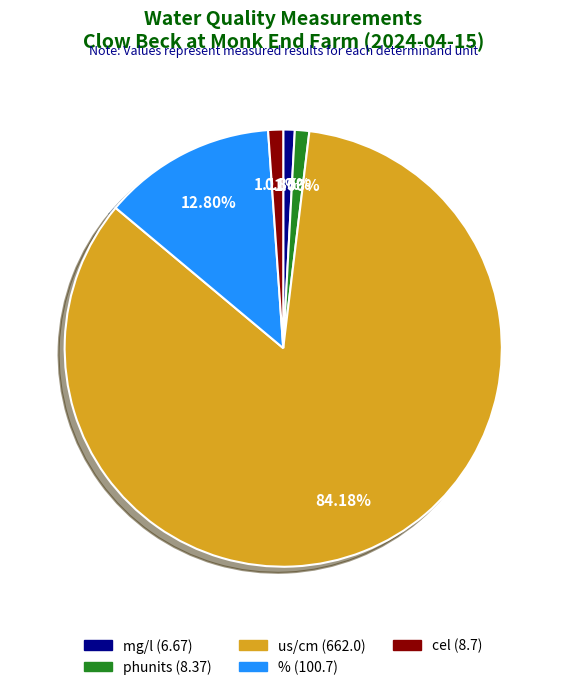

Combined, what portion of the pie is % and phunits?

13.9%